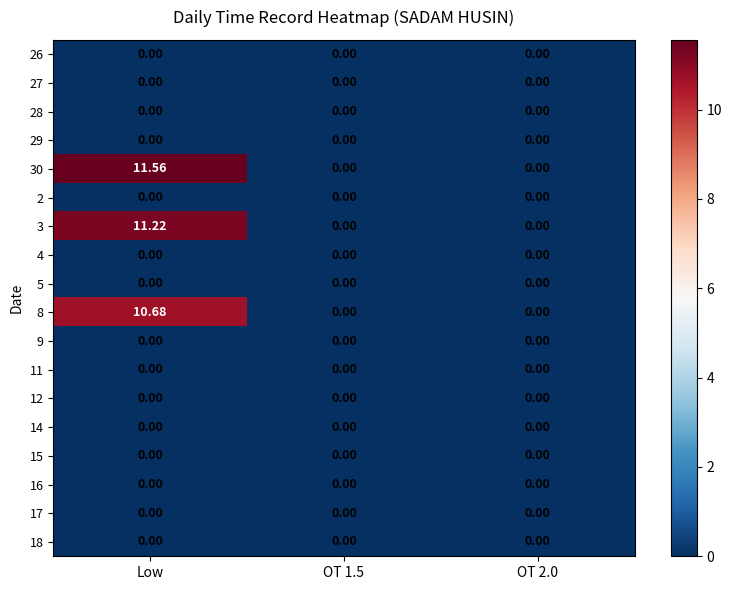

Which label corresponds to the largest value in the chart?

Low